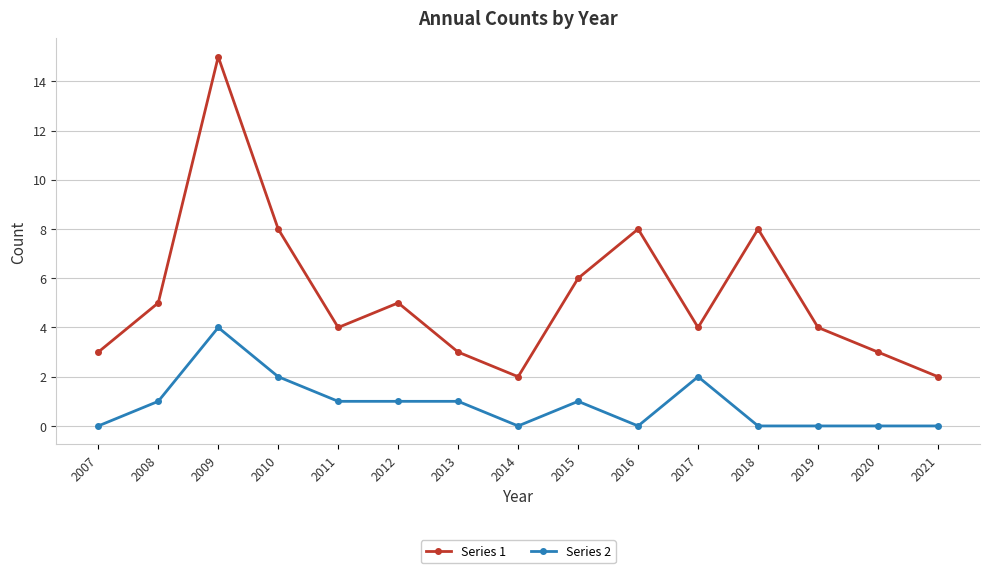

At how many categories does at least one series exceed 9?

1